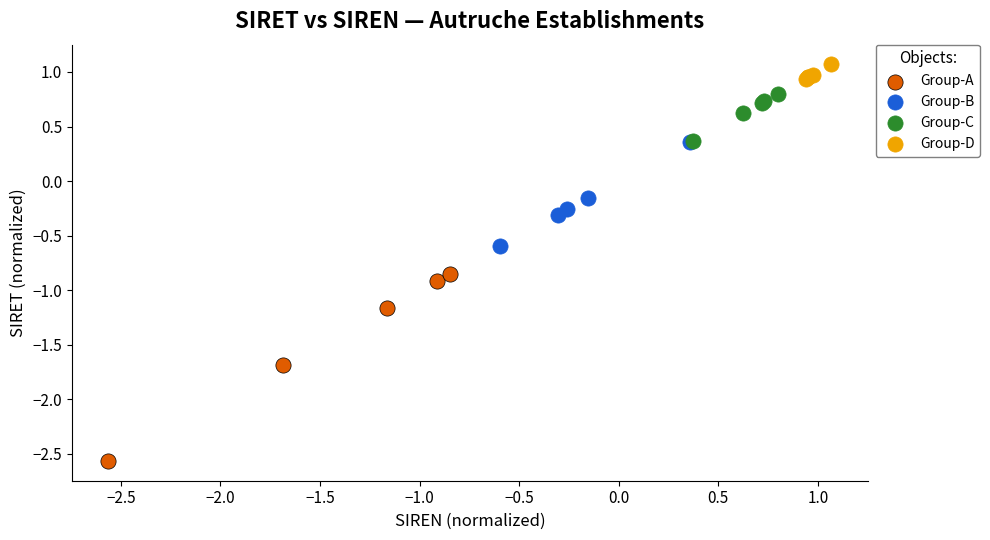

Which series has the largest Y range (max minus min)?

Group-A